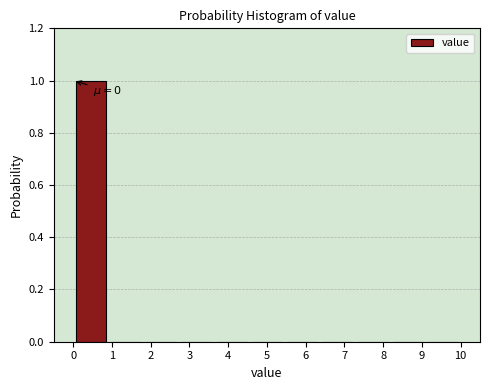

Over which range of the x-axis is the bar tallest?

0.0 to 0.9